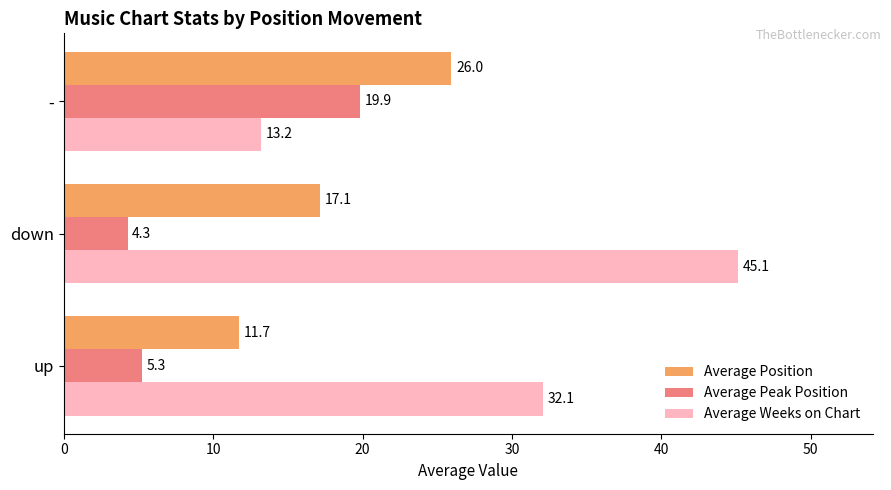

What is the minimum value for Average Position?

11.7